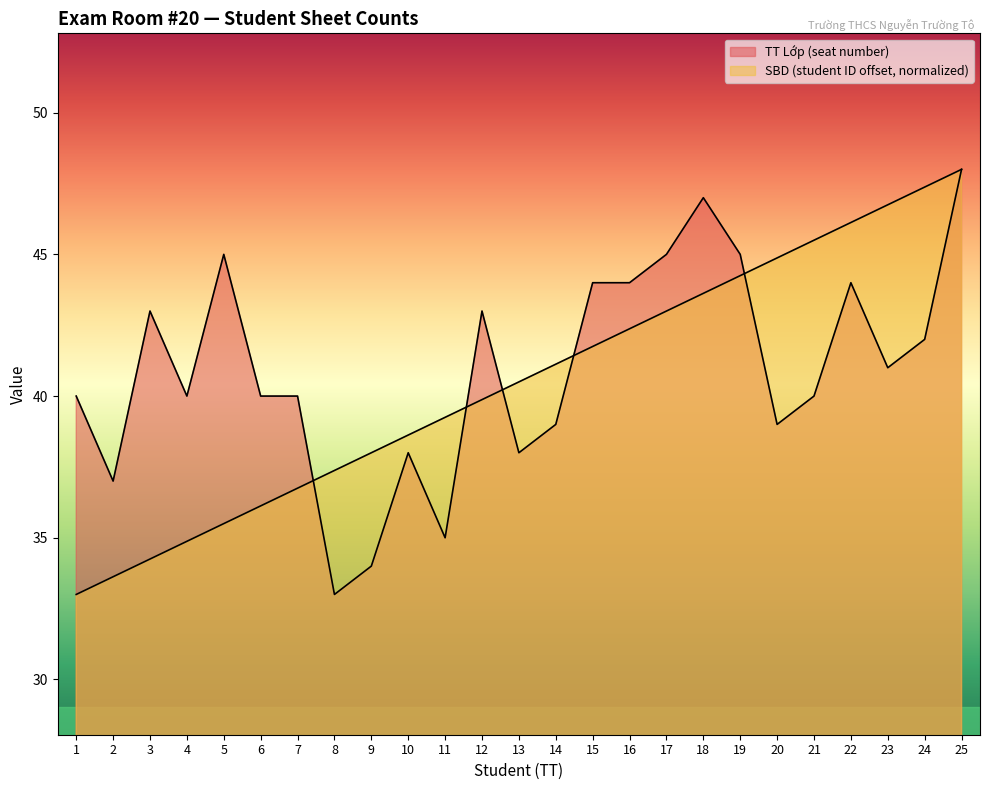

Between 22 and 16, which is larger?

22